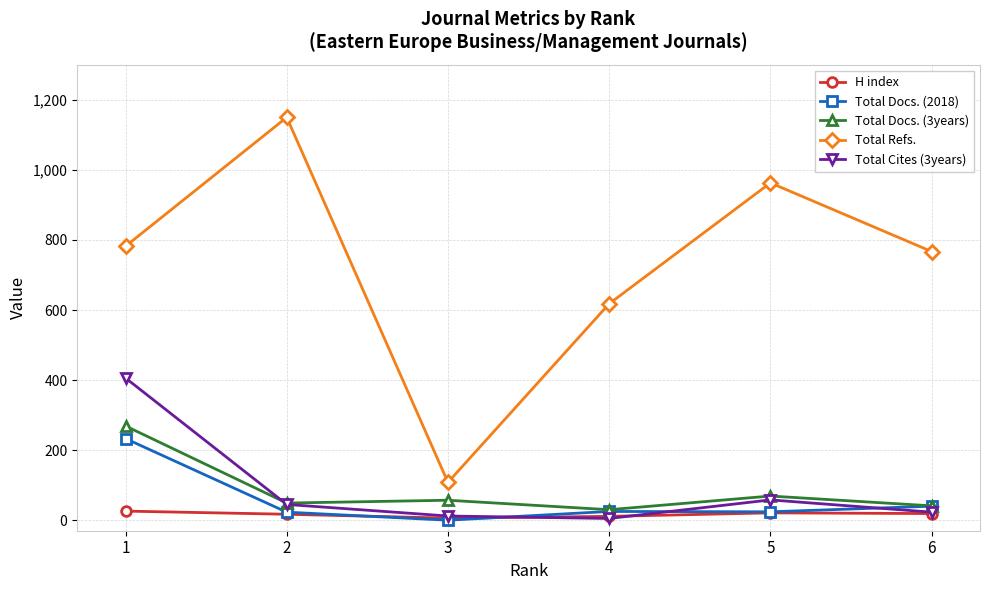

Is it true that H index equals 11 at 4?

True